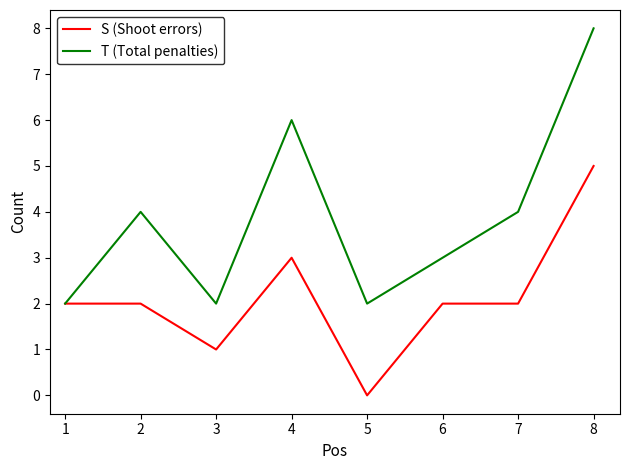

What is the total value across all series at 7?

6